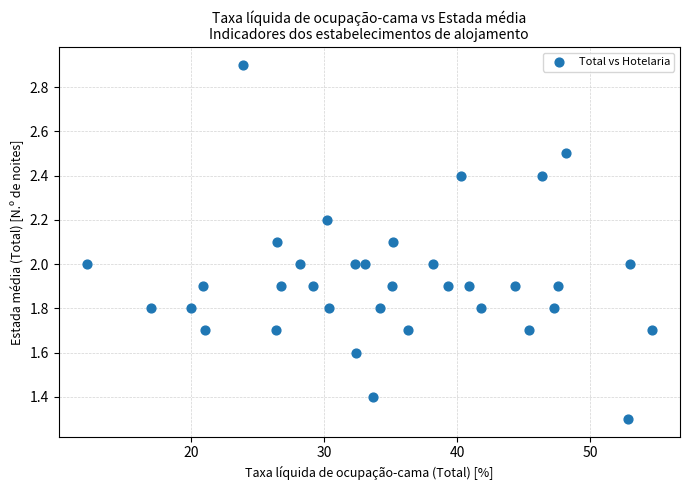

What is the range of Y values (max minus min)?

1.6